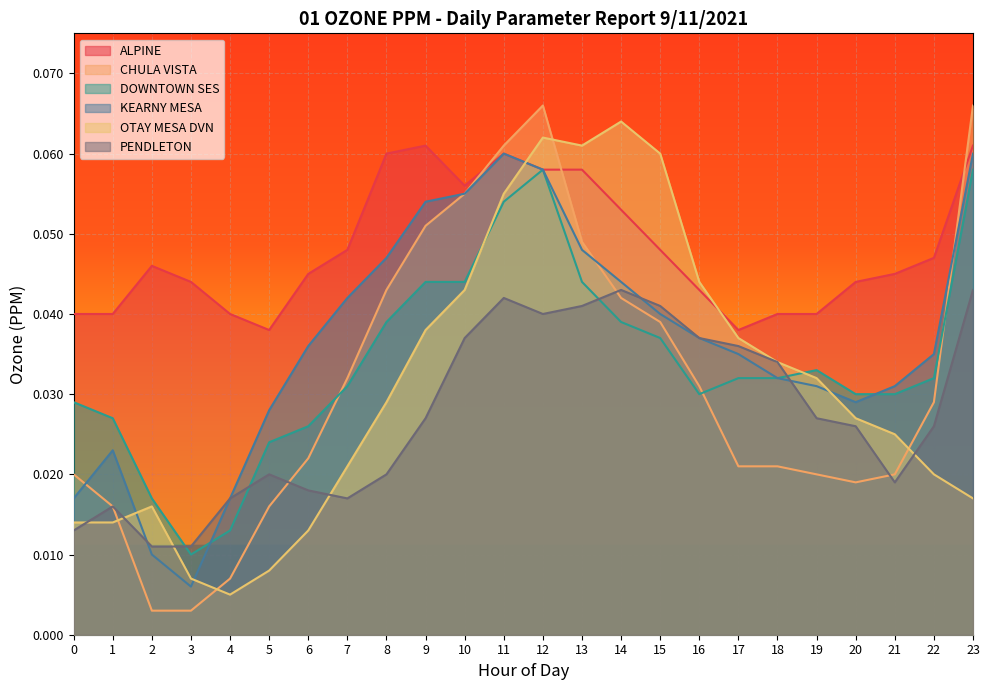

Rank the categories by ALPINE value from lowest to highest.

5, 17, 0, 1, 4, 18, 19, 16, 3, 20, 6, 21, 2, 22, 7, 15, 14, 10, 12, 13, 8, 11, 9, 23